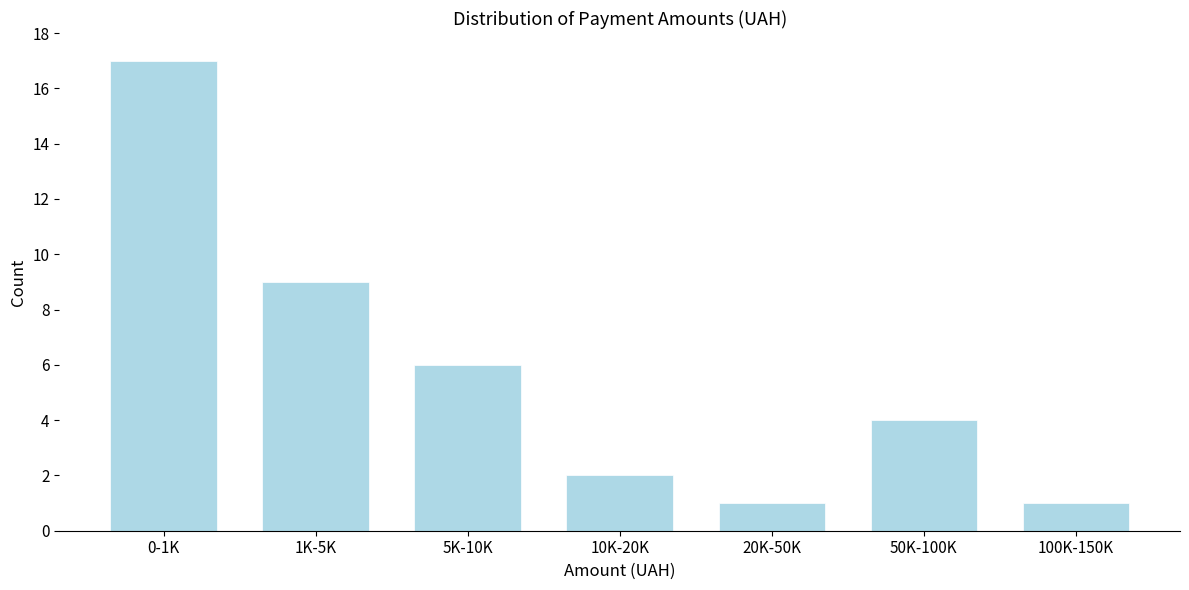

Reading left to right, transcribe all the data shown in this chart.

17	9	6	2	1	4	1